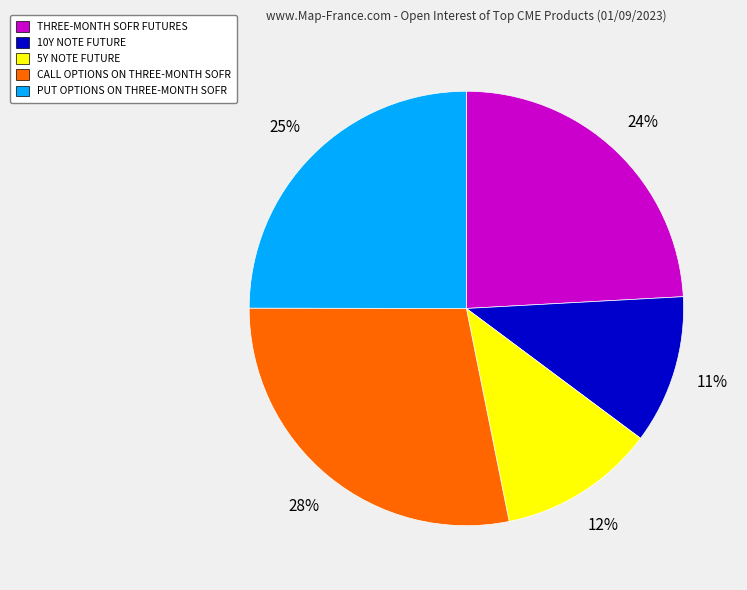

To the nearest percent, what is the difference between the largest and smallest slice percentages?

17%